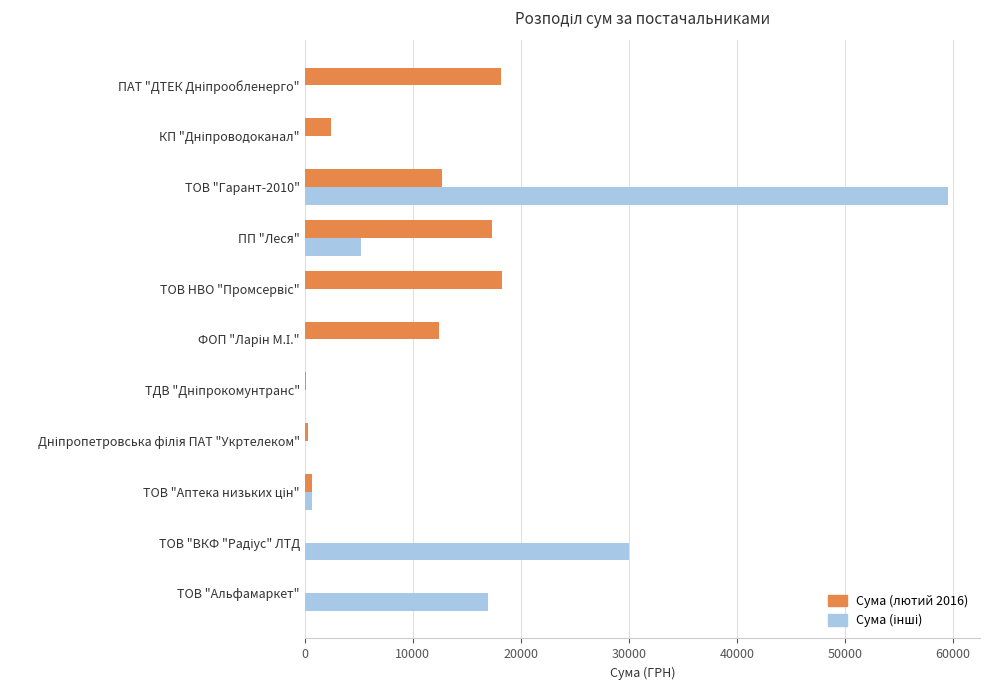

What is the sum of all Сума (лютий 2016) values?

82516.1